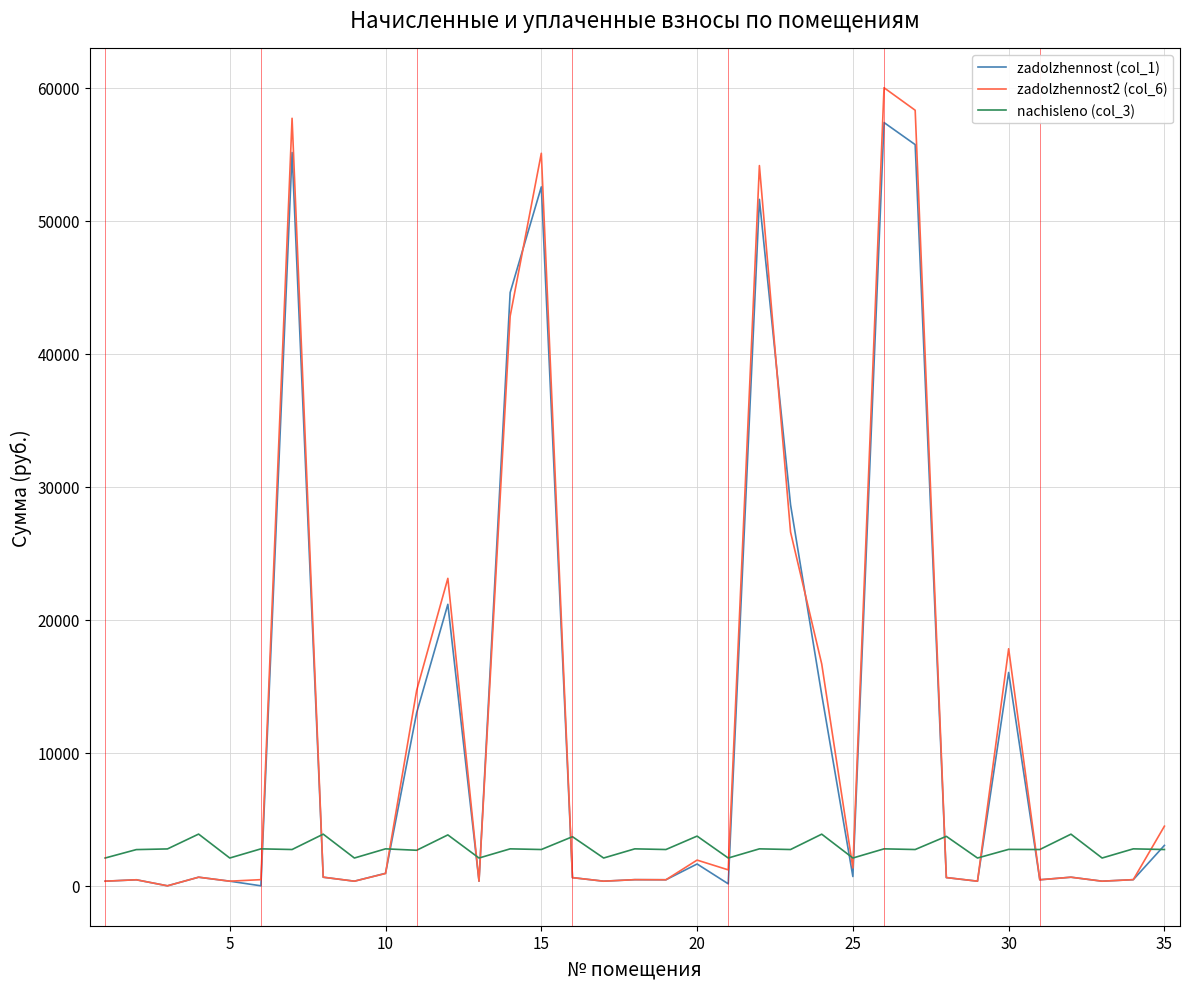

Which series has the largest total across all categories?

zadolzhennost2 (col_6)